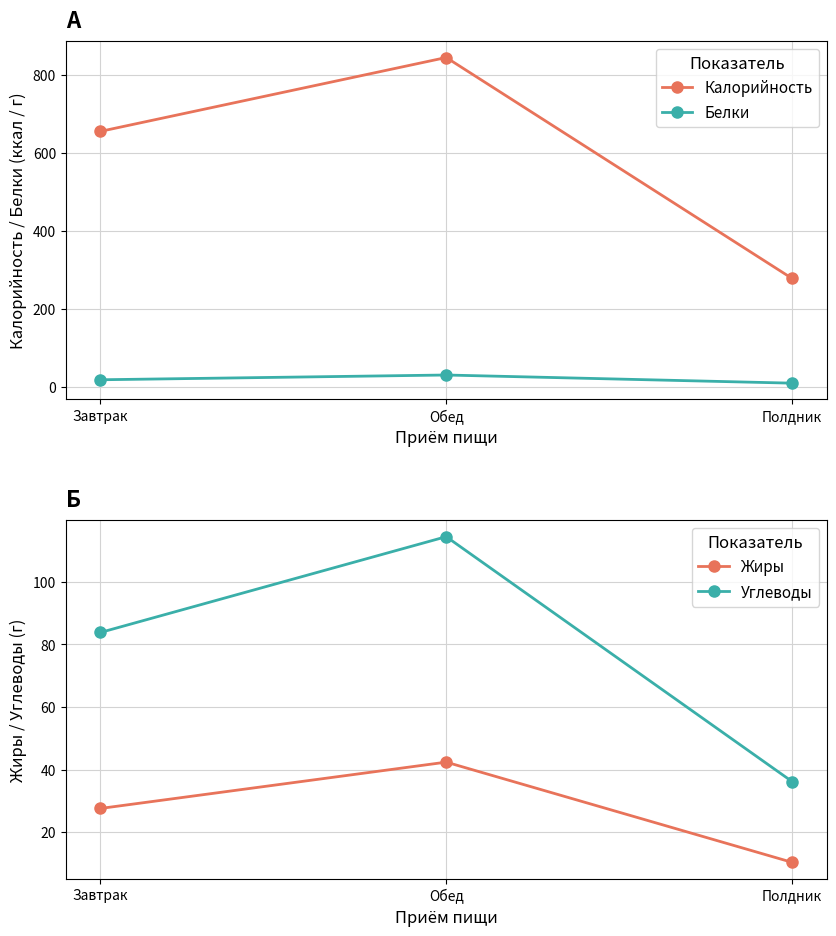

Is the value of Калорийность at Обед greater than the value of Жиры at Завтрак?

Yes